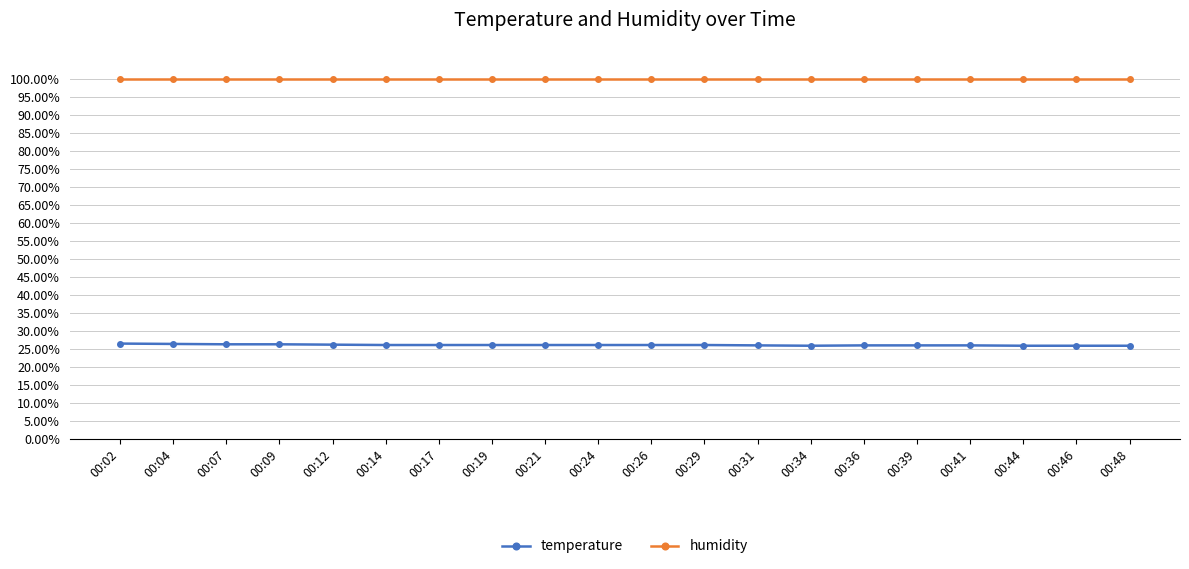

Reading right to left, list all the values displayed in this chart.

temperature: 00:48=0.3	00:46=0.3	00:44=0.3	00:41=0.3	00:39=0.3	00:36=0.3	00:34=0.3	00:31=0.3	00:29=0.3	00:26=0.3	00:24=0.3	00:21=0.3	00:19=0.3	00:17=0.3	00:14=0.3	00:12=0.3	00:09=0.3	00:07=0.3	00:04=0.3	00:02=0.3
humidity: 00:48=1.0	00:46=1.0	00:44=1.0	00:41=1.0	00:39=1.0	00:36=1.0	00:34=1.0	00:31=1.0	00:29=1.0	00:26=1.0	00:24=1.0	00:21=1.0	00:19=1.0	00:17=1.0	00:14=1.0	00:12=1.0	00:09=1.0	00:07=1.0	00:04=1.0	00:02=1.0